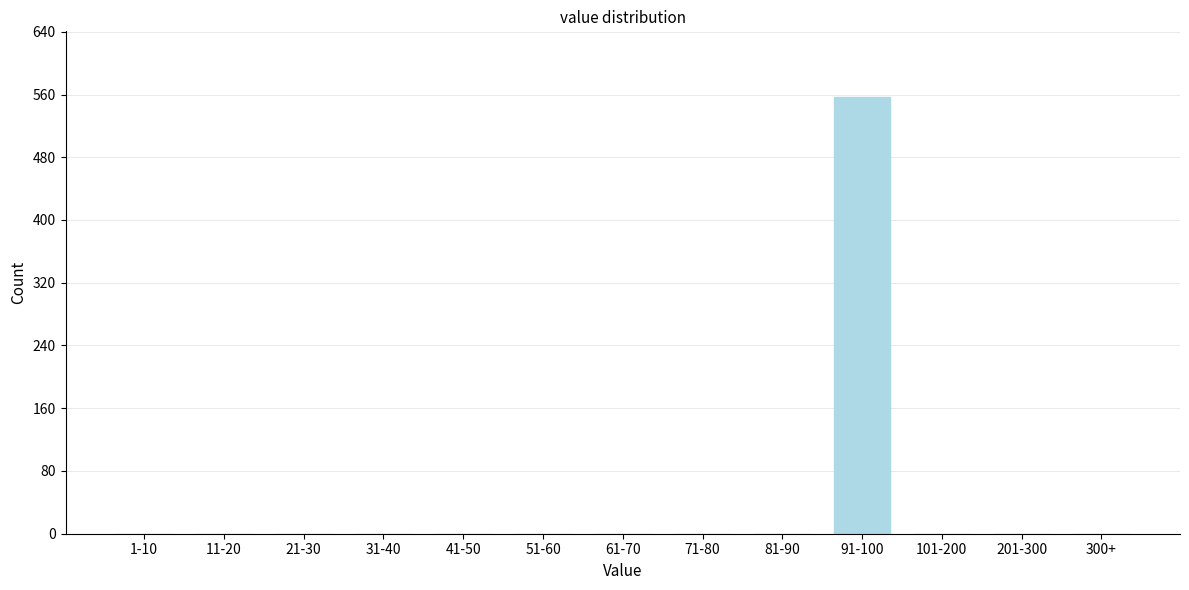

Reading left to right, list all the values displayed in this chart.

1-10=0	11-20=0	21-30=0	31-40=0	41-50=0	51-60=0	61-70=0	71-80=0	81-90=0	91-100=557	101-200=0	201-300=0	300+=0